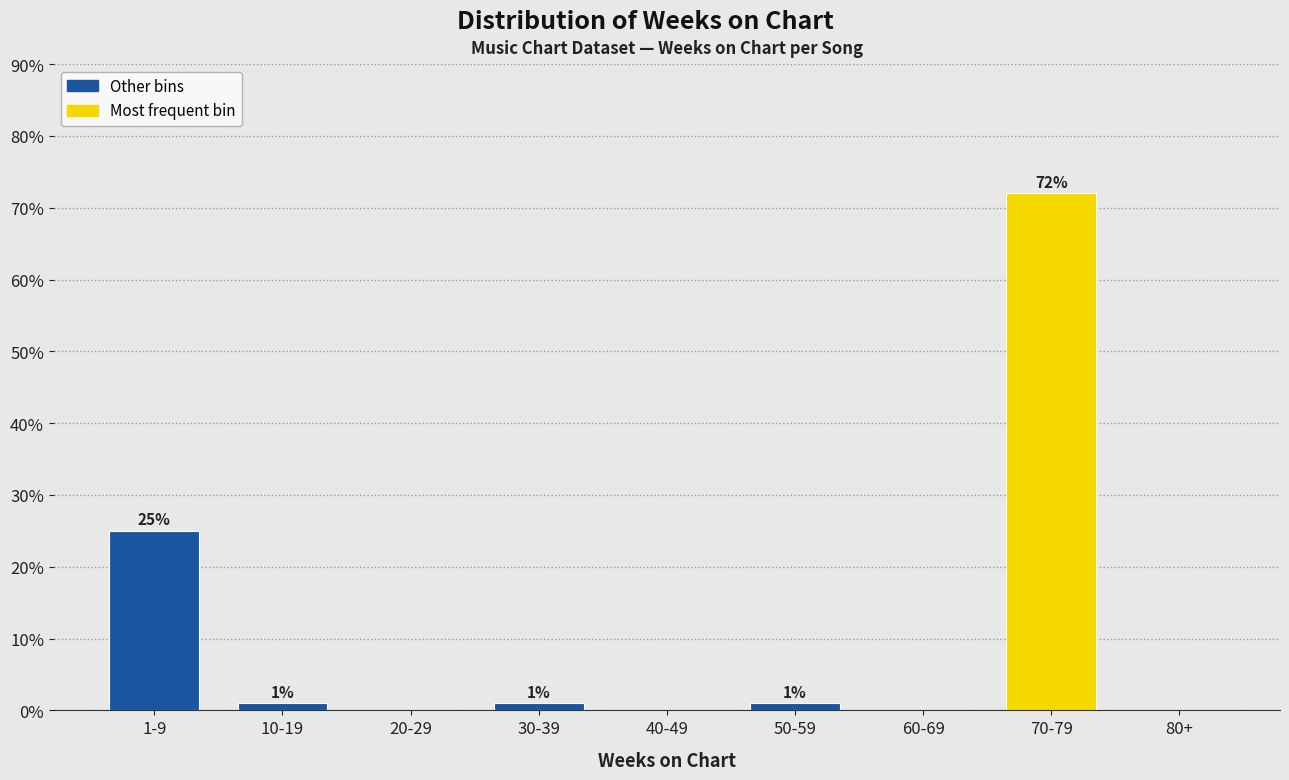

Reading left to right, what are all the values shown in this chart?

1-9=25	10-19=1	20-29=0	30-39=1	40-49=0	50-59=1	60-69=0	70-79=72	80+=0